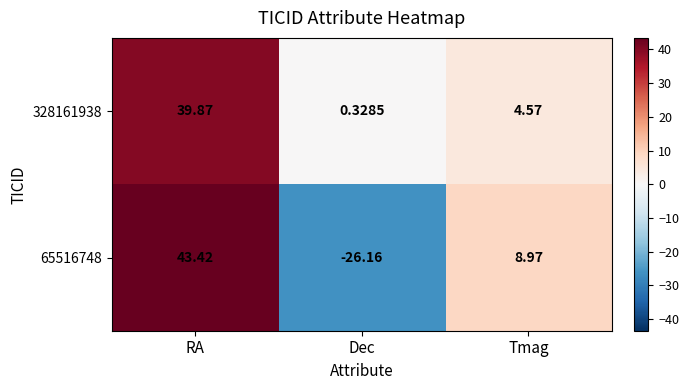

At which category does the chart reach its minimum across all series?

Dec